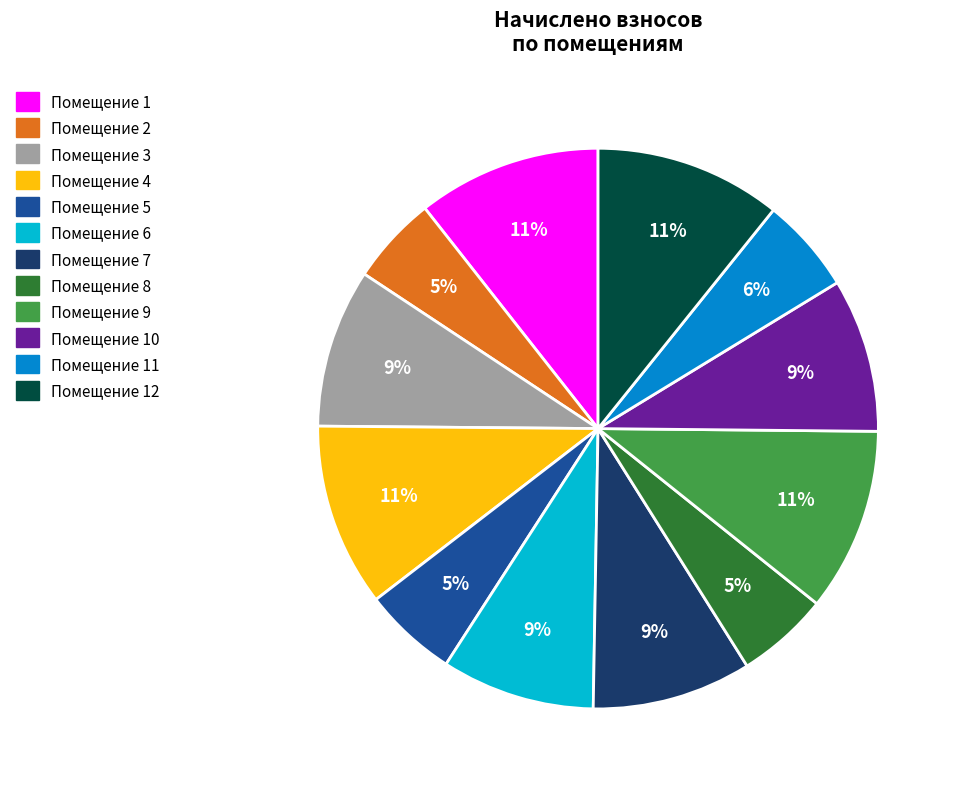

How many segments does this pie chart have?

12